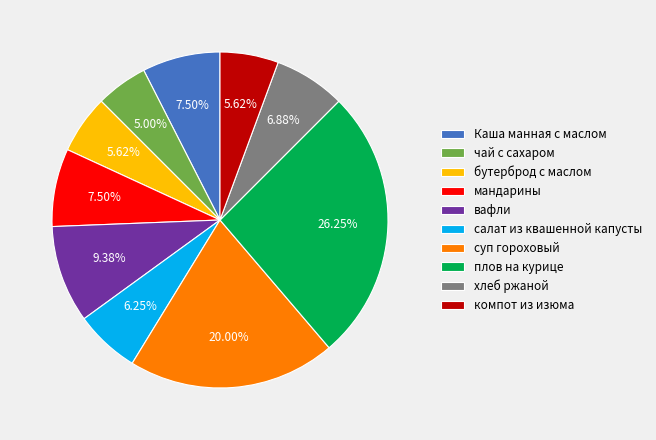

Which slice is the smallest?

чай с сахаром